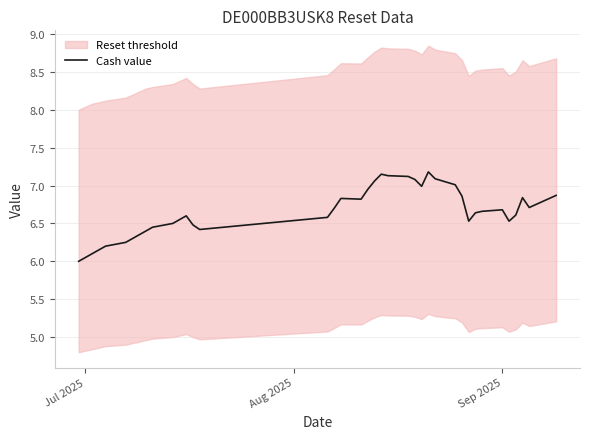

Reading right to left, list all the values displayed in this chart.

6.9	6.8	6.7	6.8	6.6	6.5	6.7	6.7	6.6	6.5	6.9	7.0	7.1	7.2	7.0	7.1	7.1	7.1	7.2	7.1	7.0	6.8	6.8	6.7	6.6	6.4	6.5	6.6	6.5	6.5	6.5	6.4	6.3	6.3	6.2	6.2	6.2	6.1	6.0	6.0